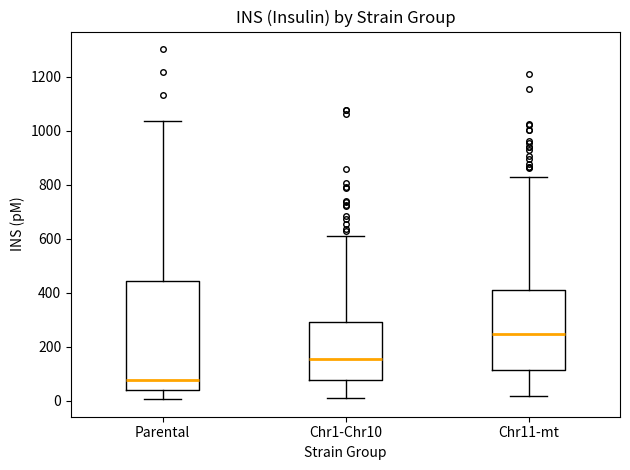

Reading left to right, transcribe this box plot: for each box, give where its median line is, the range the box spans, and where its two whiskers end, as read against the y-axis. The values are not printed on the chart, so give them approximately, as read against the axis.

Parental: median 80, box 40 to 440, whiskers 0 to 1040
Chr1-Chr10: median 160, box 80 to 300, whiskers 20 to 600
Chr11-mt: median 240, box 120 to 400, whiskers 20 to 840